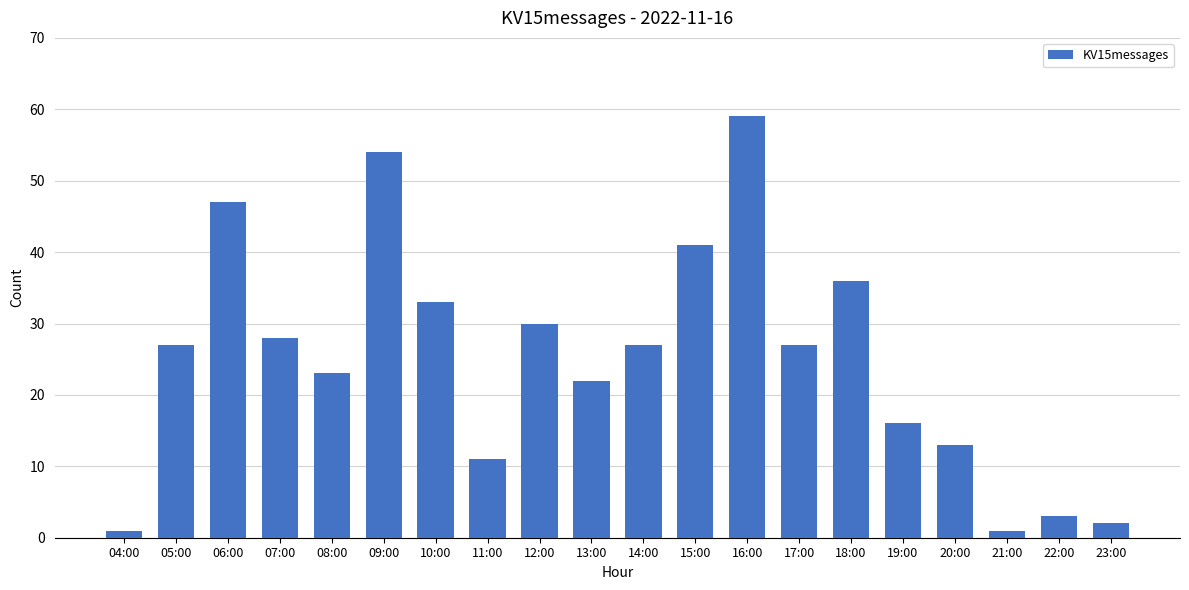

True or false: the data shows 2 at 23:00.

True